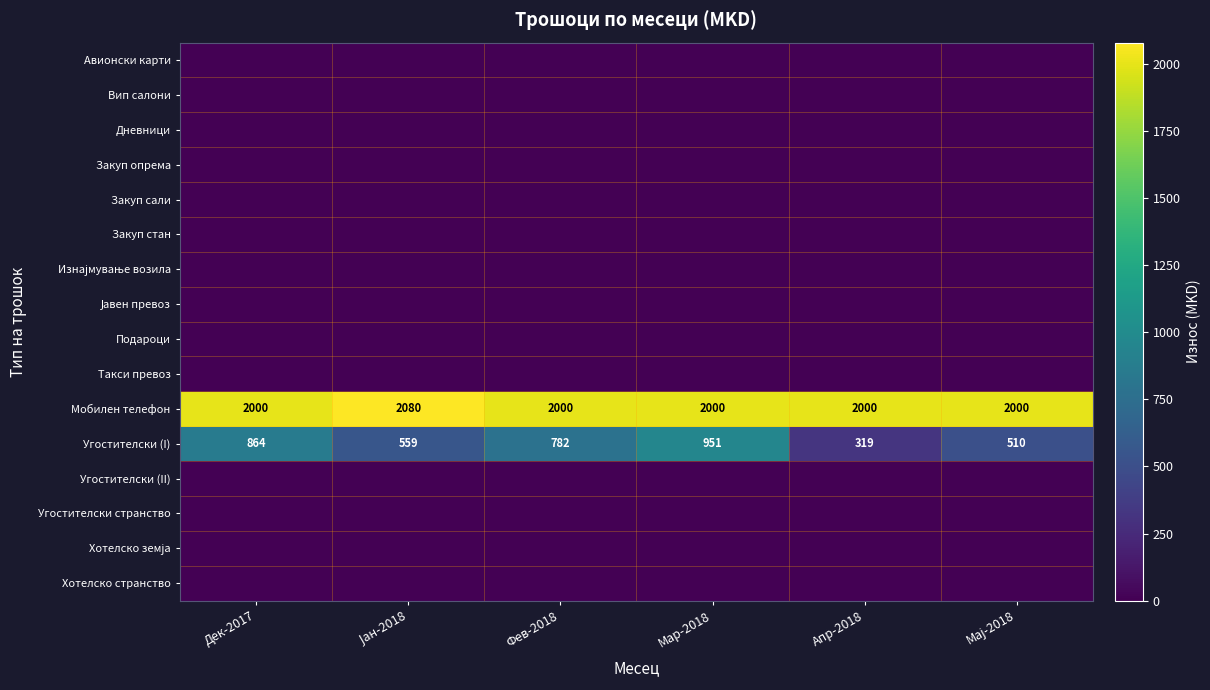

Is it true that Мобилен телефон equals 1324 at Мар-2018?

False